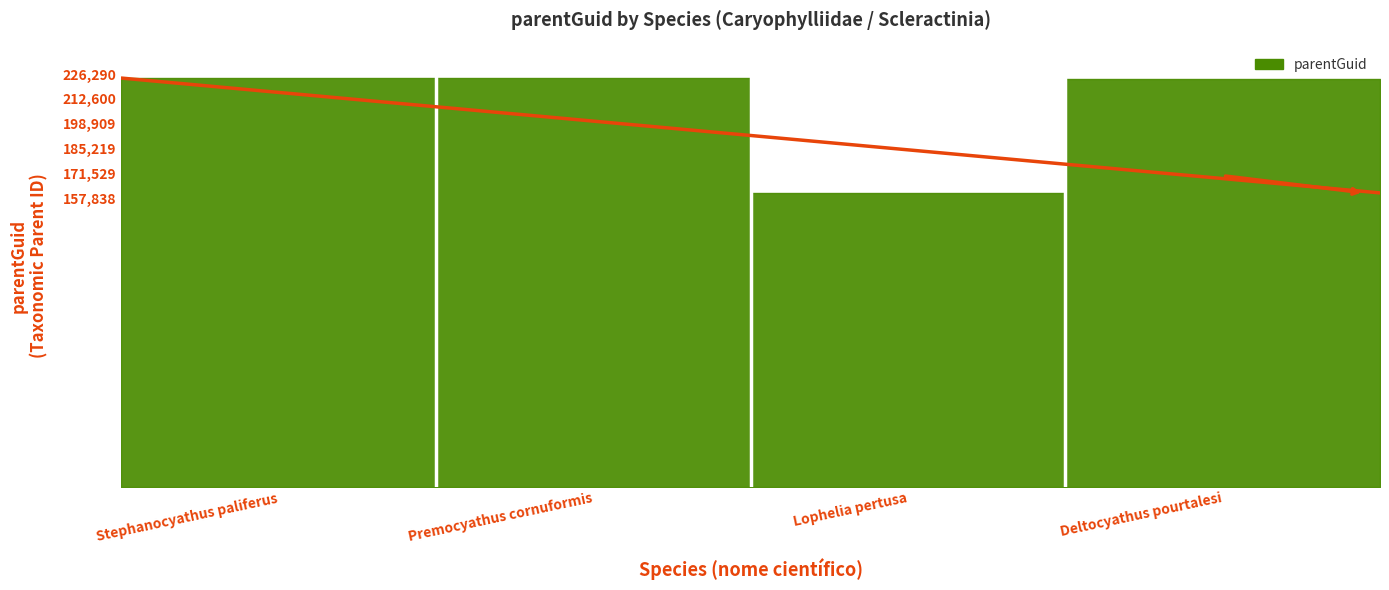

Is it true that the value at Premocyathus cornuformis is 235346?

False